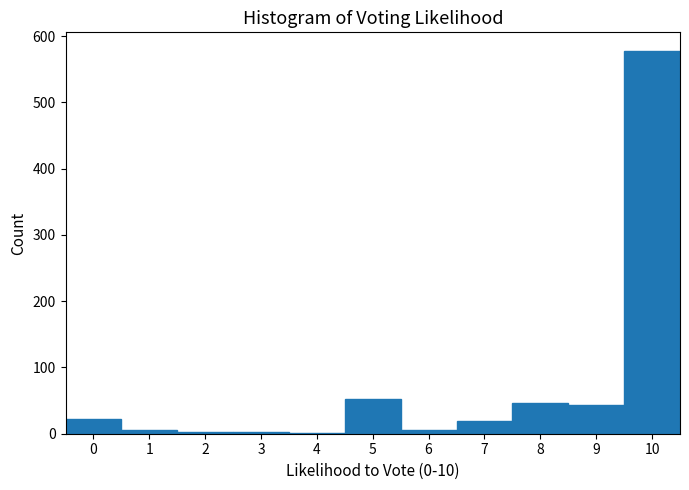

What is the height of the bar covering 8.5 to 9.5 on the x-axis? The values are not printed on the chart, so give them approximately, as read against the axis.

40